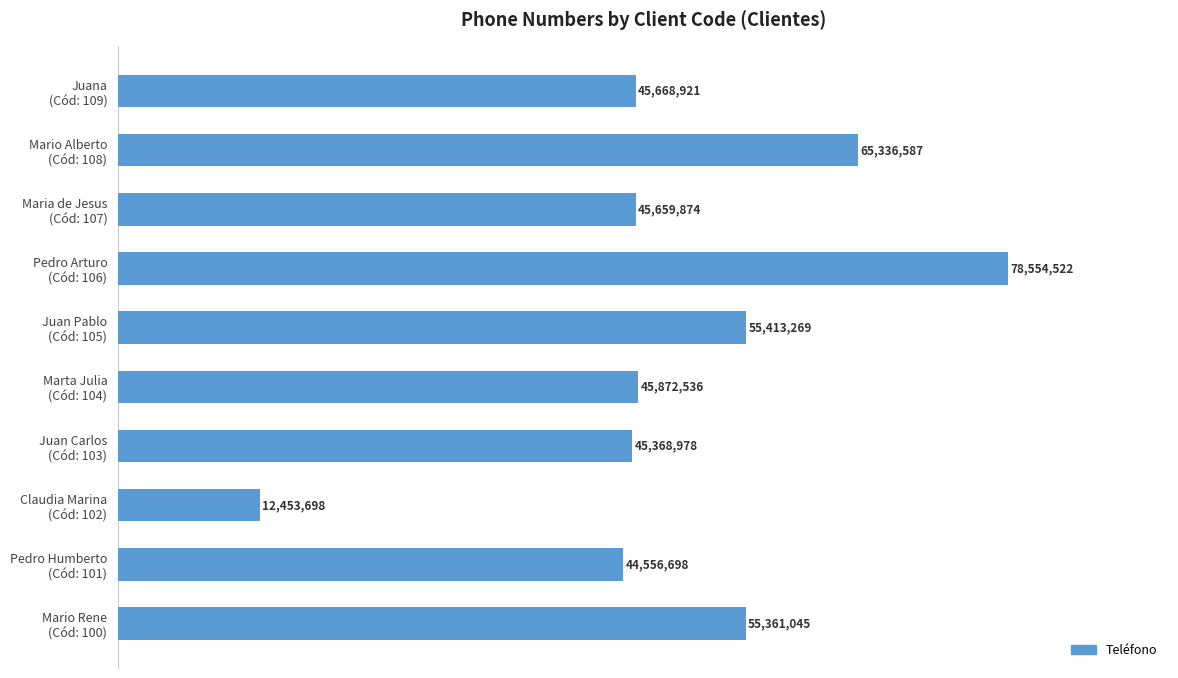

Are the bars horizontal?

Yes